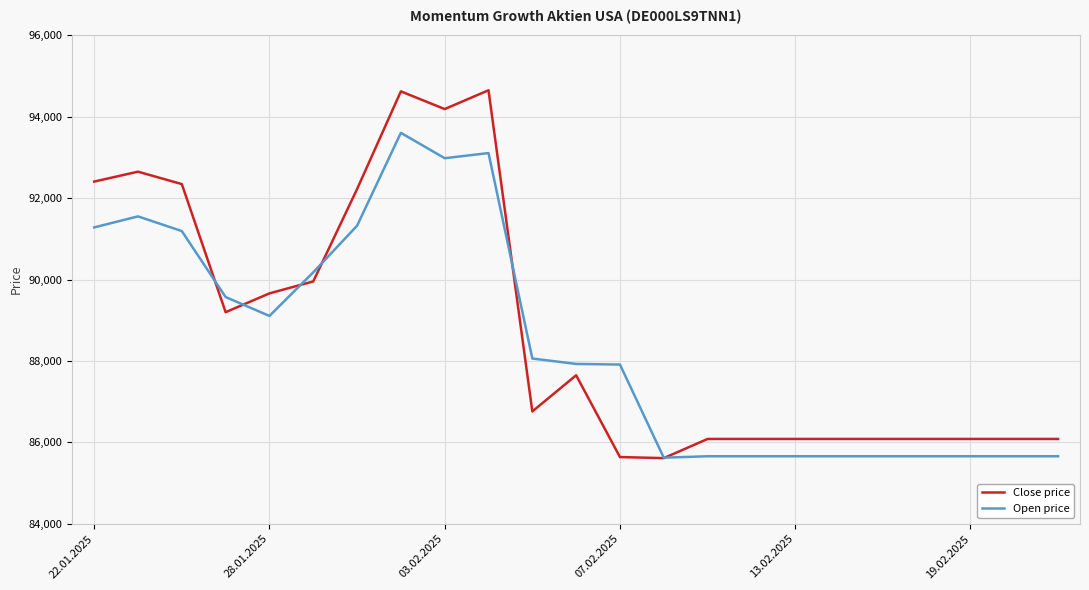

What is the lowest value of the Open price series?

85624